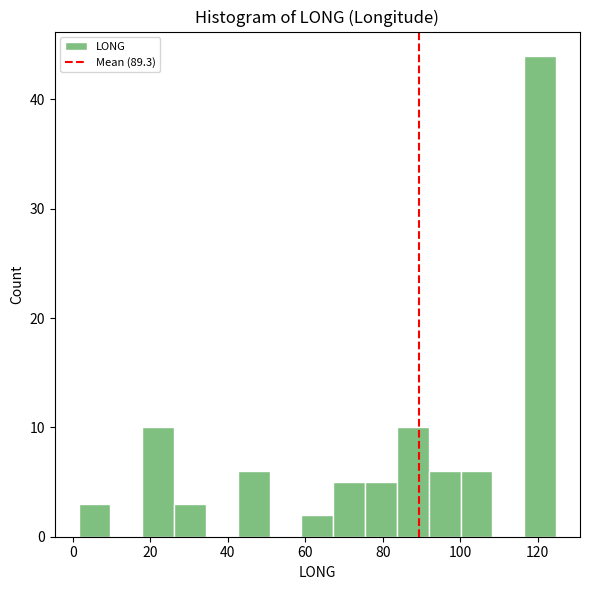

How tall is the bar that spans 60 to 68 on the x-axis? Neither the bar edges nor the heights are printed on the chart, so give them approximately, as read against the axes.

2